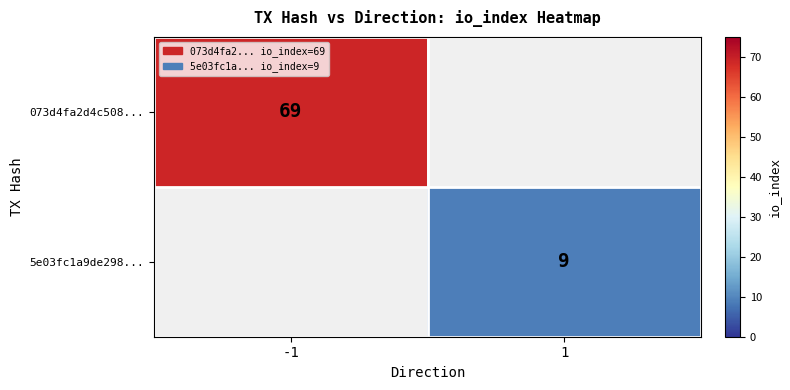

The 5e03fc1a9de298... series shows 9 at 1. True or false?

True